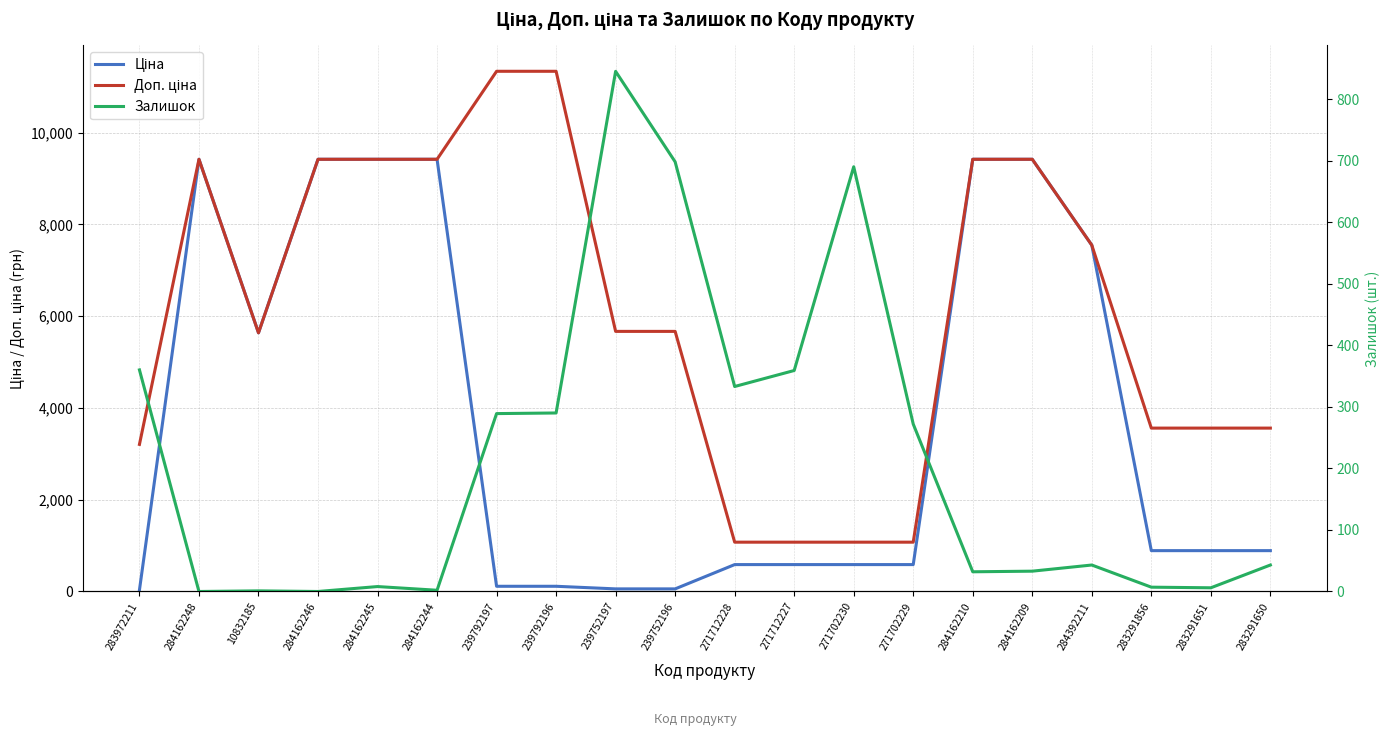

The value of Залишок at 271712227 is 359.0. True or false?

True